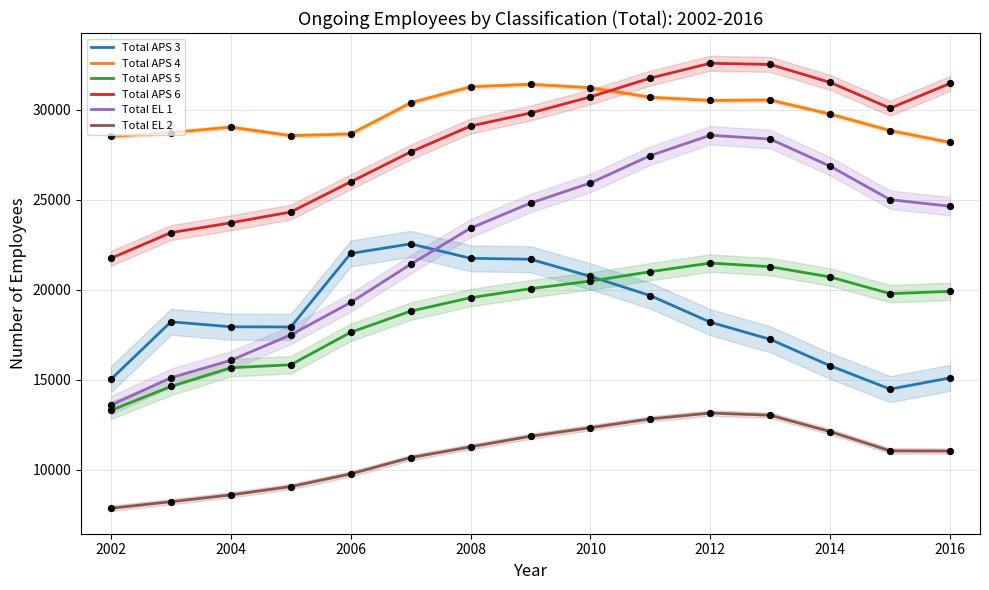

Which series has the largest total across all categories?

Total APS 4